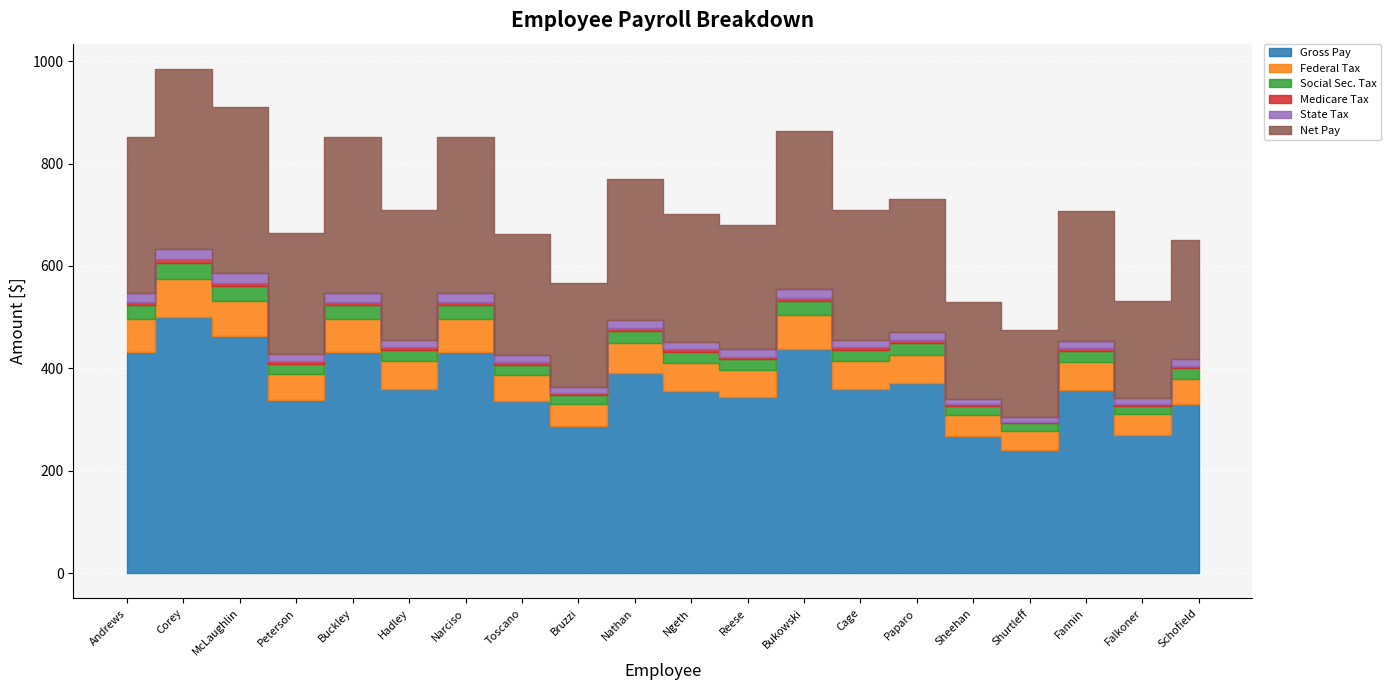

How many categories are shown in the chart?

20